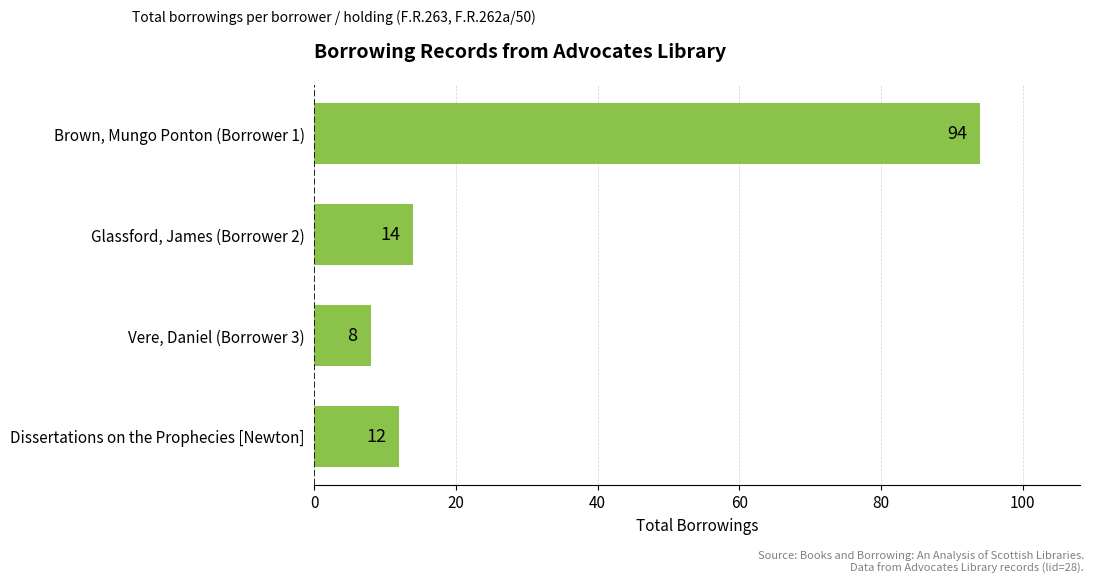

What is the difference between the maximum and second lowest values?

82